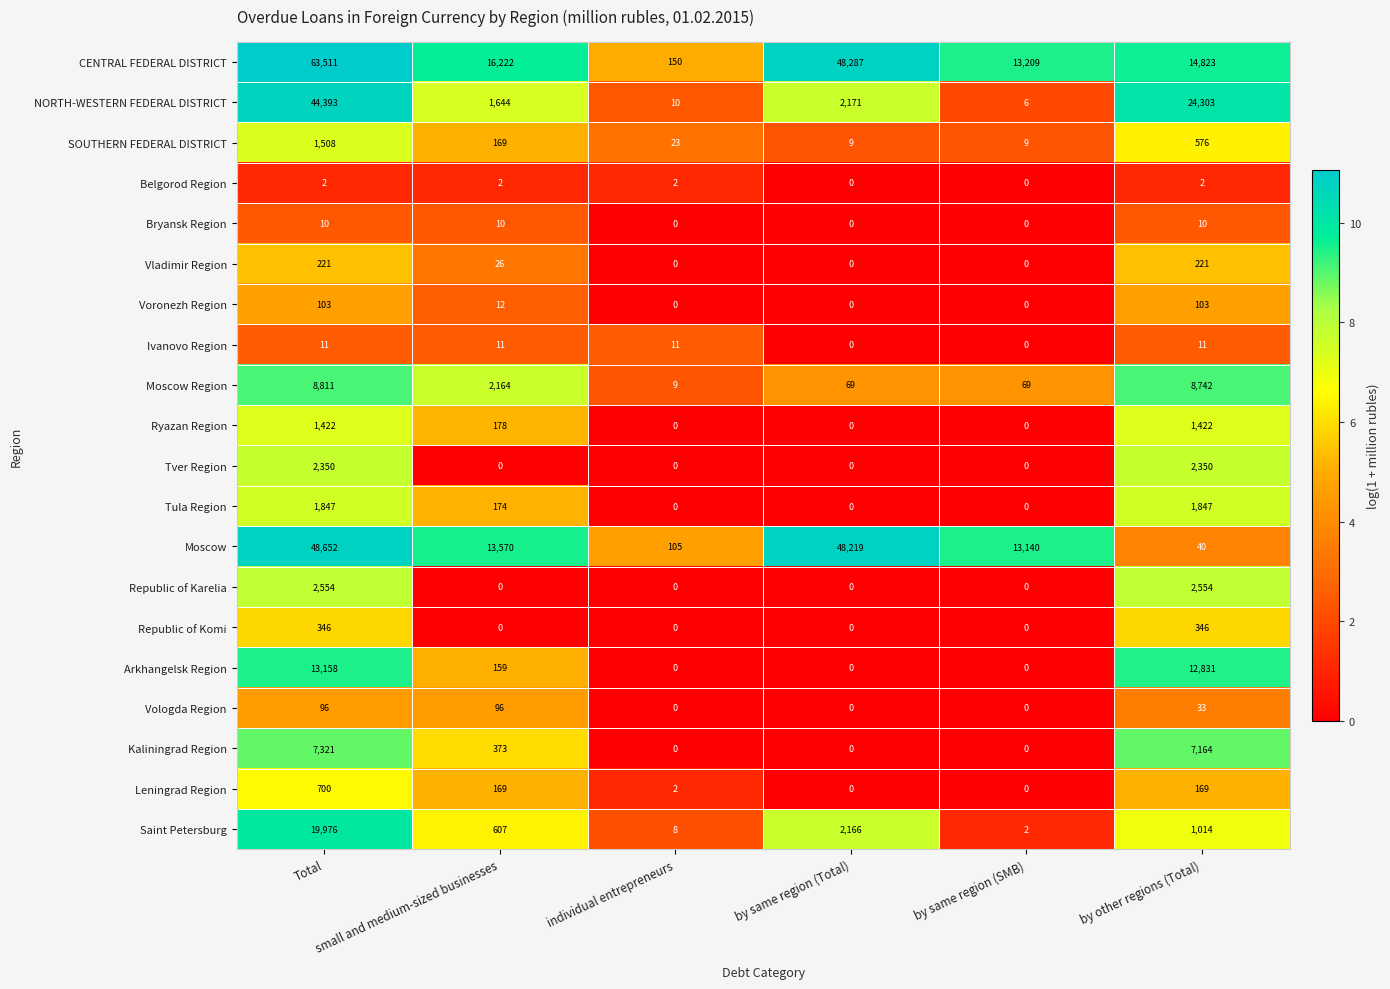

How many values in Ryazan Region are above zero?

3